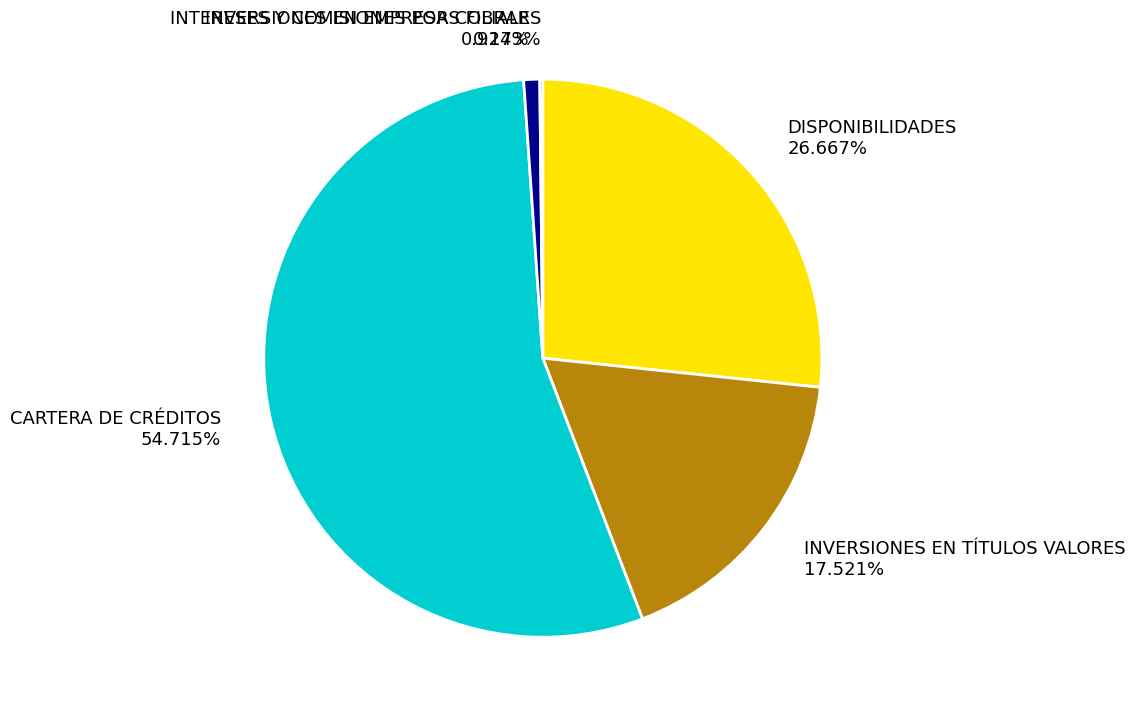

Approximately how many times larger is the value at CARTERA DE CRÉDITOS 54.715% compared to INTERESES Y COMISIONES POR COBRAR 0.924%?

59.2